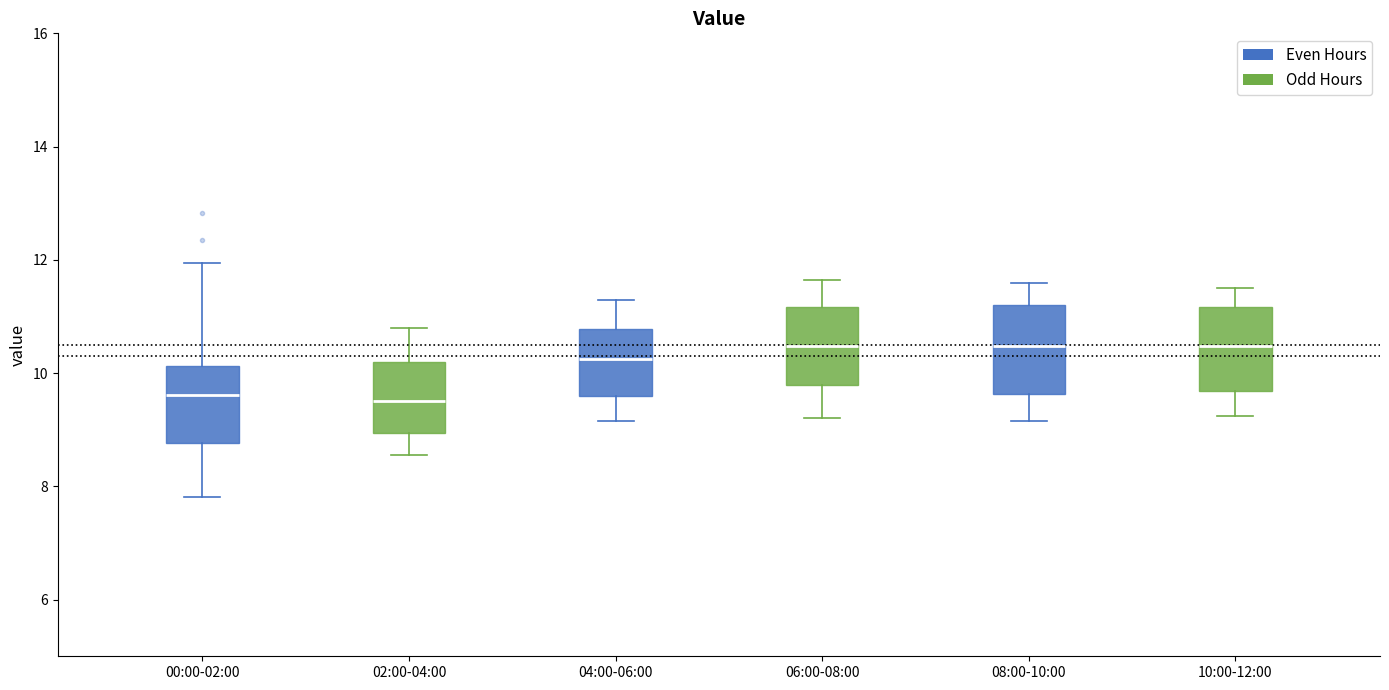

Reading left to right, transcribe this box plot: for each box, give where its median line is, the range the box spans, and where its two whiskers end, as read against the y-axis. The values are not printed on the chart, so give them approximately, as read against the axis.

00:00-02:00: median 9.6, box 8.8 to 10.2, whiskers 7.8 to 12.0
02:00-04:00: median 9.6, box 9.0 to 10.2, whiskers 8.6 to 10.8
04:00-06:00: median 10.2, box 9.6 to 10.8, whiskers 9.2 to 11.4
06:00-08:00: median 10.4, box 9.8 to 11.2, whiskers 9.2 to 11.6
08:00-10:00: median 10.4, box 9.6 to 11.2, whiskers 9.2 to 11.6
10:00-12:00: median 10.4, box 9.6 to 11.2, whiskers 9.2 to 11.6